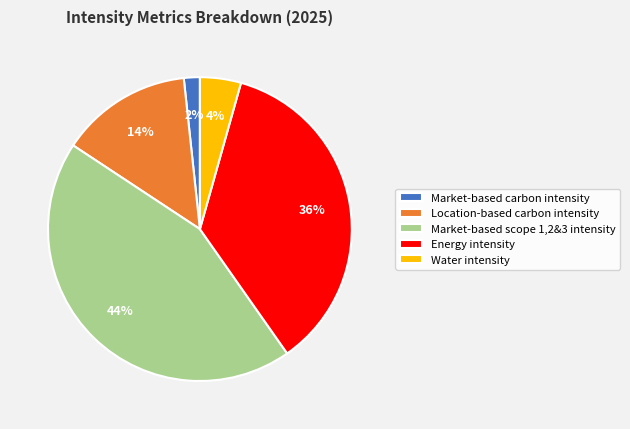

Is there any slice that represents more than half of the pie?

No